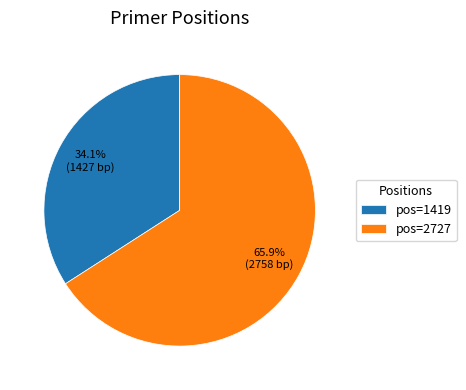

Rank the categories by value from lowest to highest.

pos=1419, pos=2727